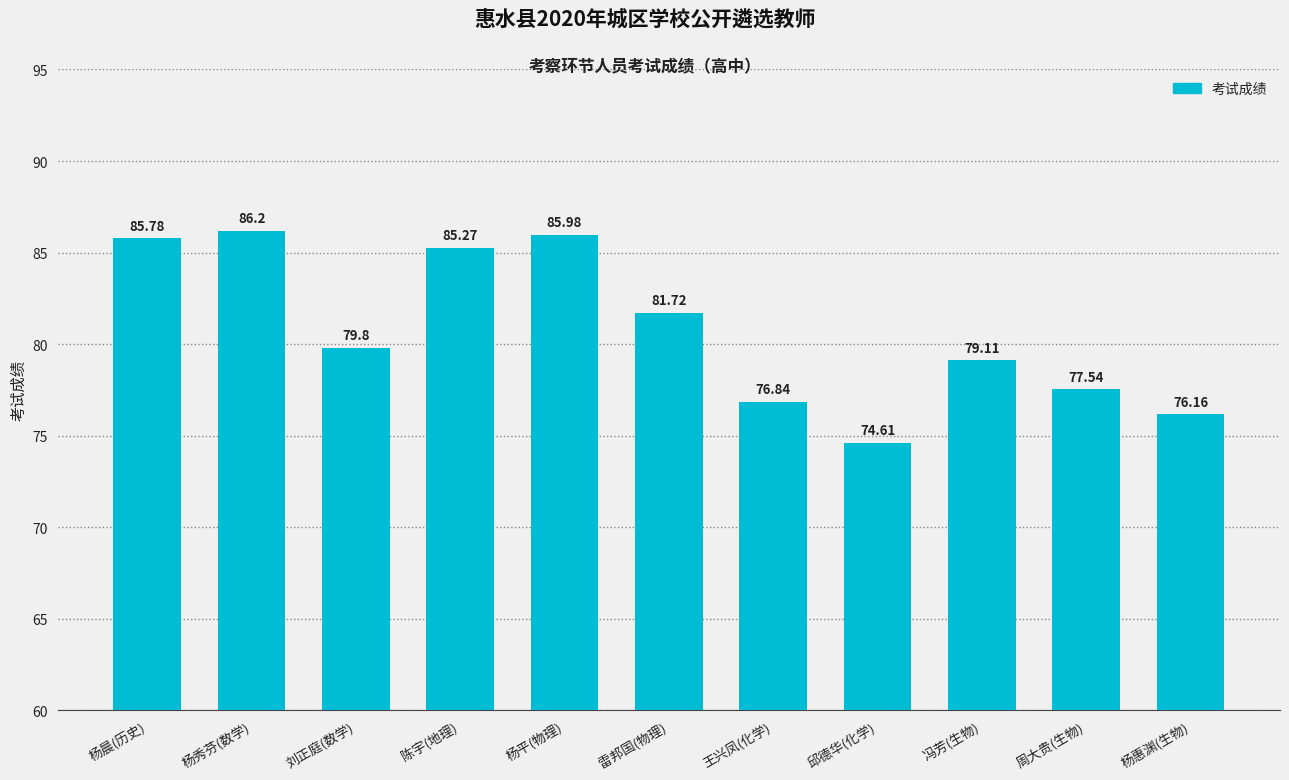

What is the ratio of the value at 杨平(物理) to the value at 王兴凤(化学)?

1.1